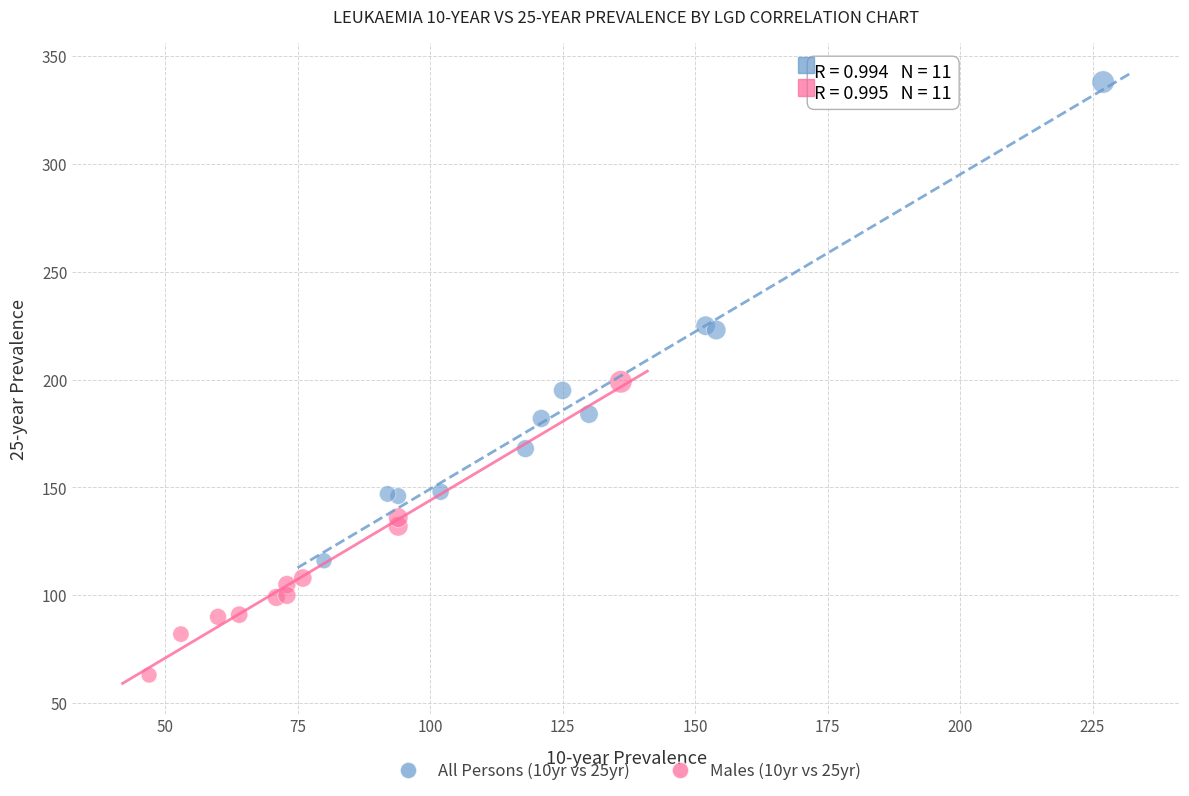

Which series reaches the maximum Y coordinate?

All Persons (10yr vs 25yr)